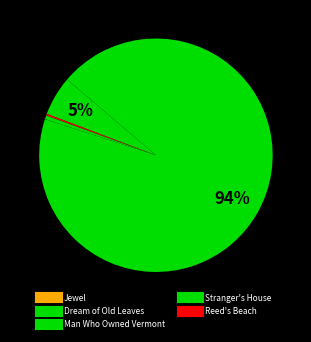

What is the total percentage of Dream of Old Leaves and Man Who Owned Vermont?

94.3%